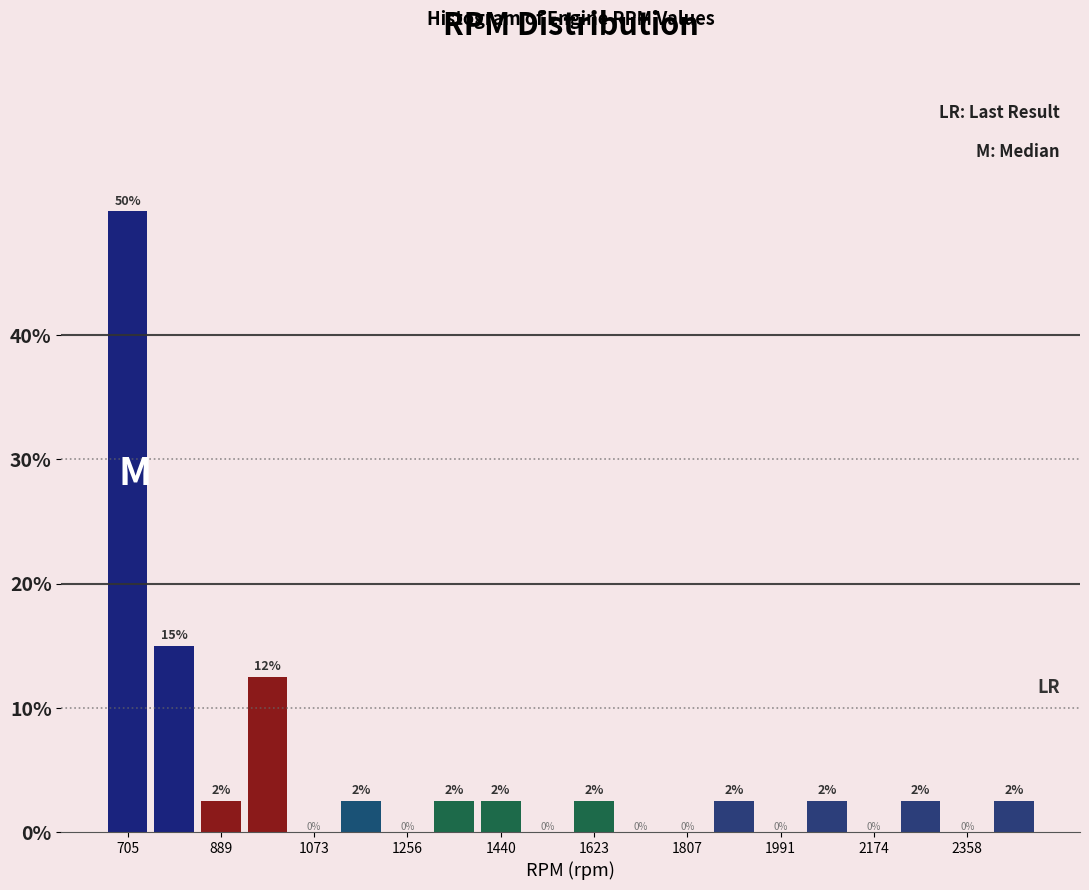

Over which range of the x-axis is the bar tallest?

660 to 760